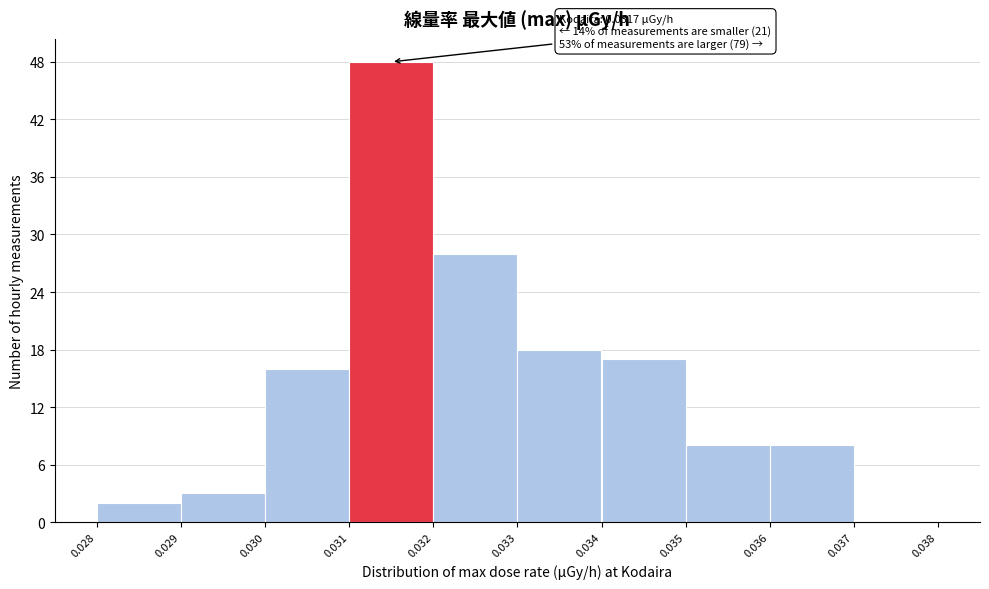

Which range on the x-axis has the tallest bar?

0.031 to 0.032